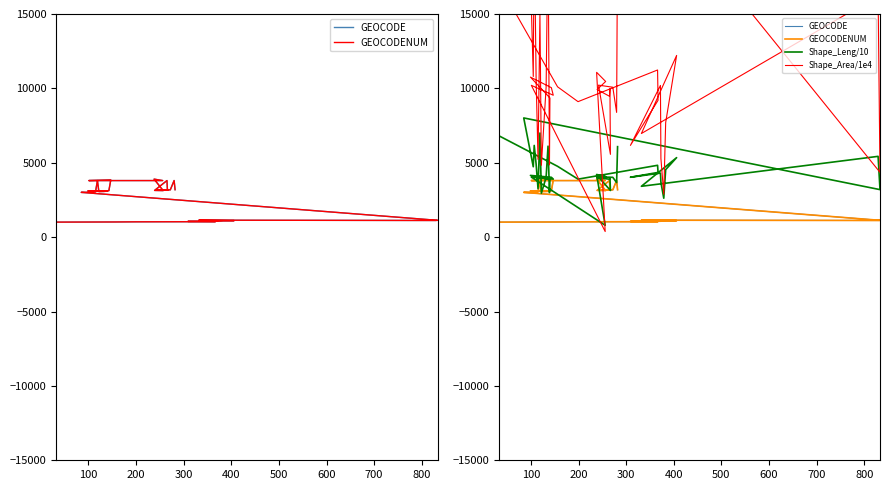

True or false: Shape_Leng/10 and Shape_Area/1e4 cross at least once.

True